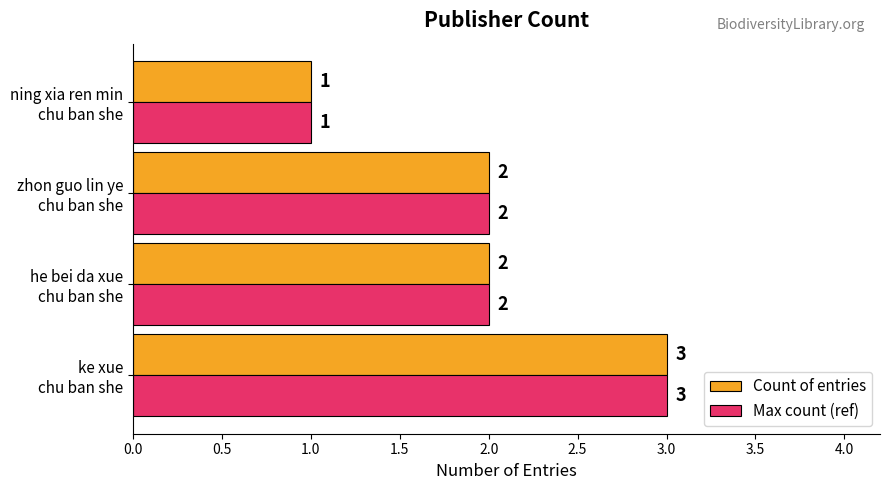

What is the sum of all Count of entries values?

8